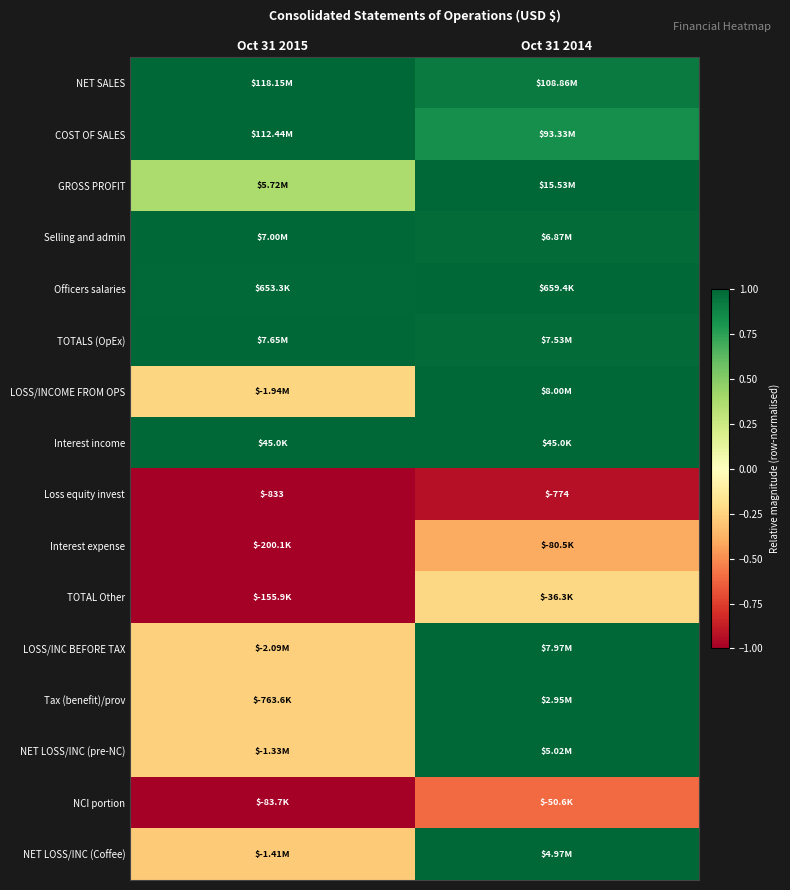

List the labels in order of COST OF SALES value, smallest first.

Oct 31 2014, Oct 31 2015